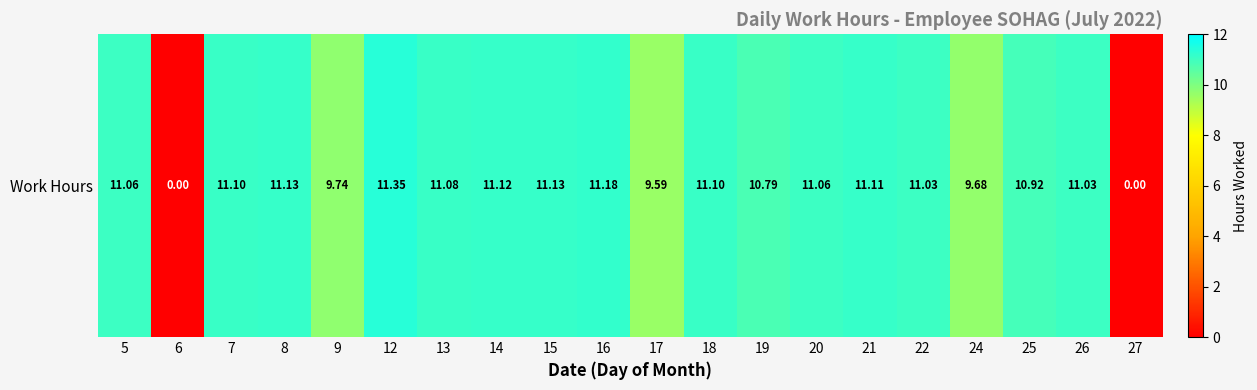

Rank the categories by value from highest to lowest.

12, 16, 8, 15, 14, 21, 7, 18, 13, 5, 20, 22, 26, 25, 19, 9, 24, 17, 6, 27